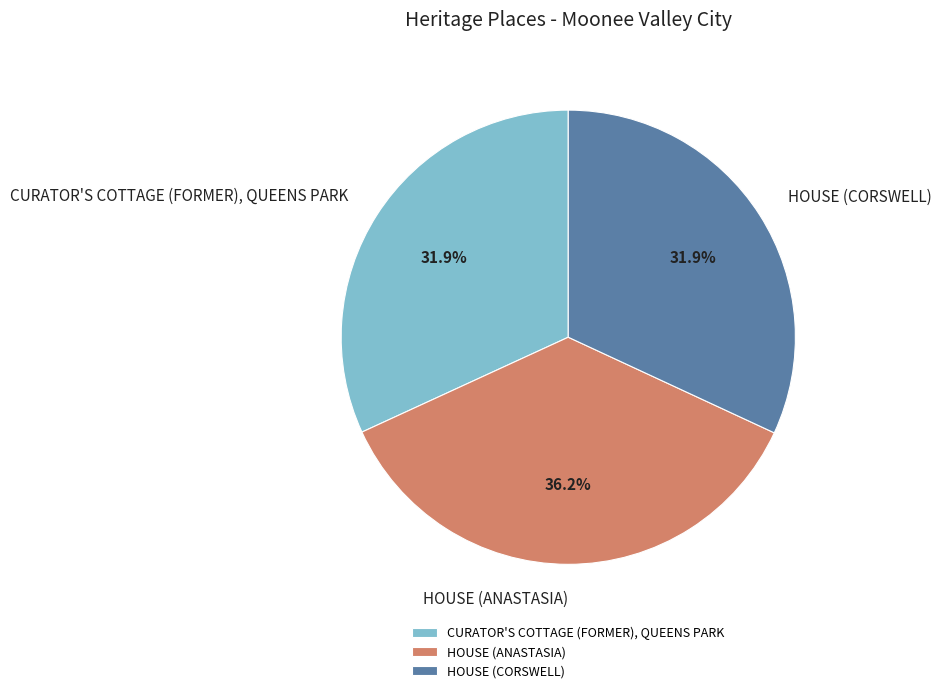

To the nearest percent, what is the difference between the HOUSE (ANASTASIA) and CURATOR'S COTTAGE (FORMER), QUEENS PARK slice percentages?

4%